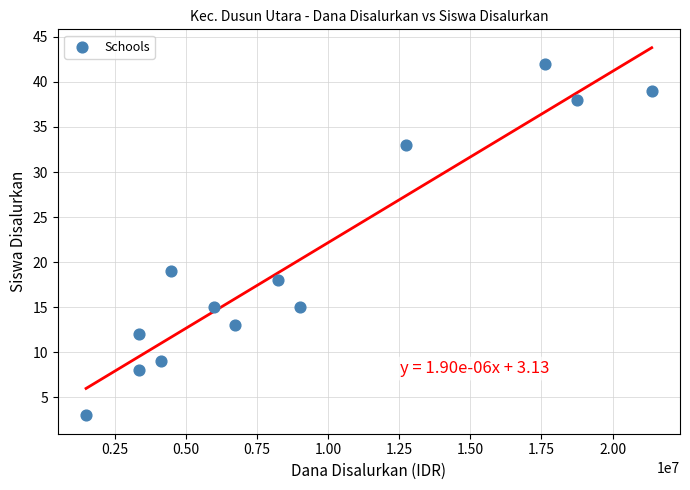

What is the range of X values (max minus min)?

19875000